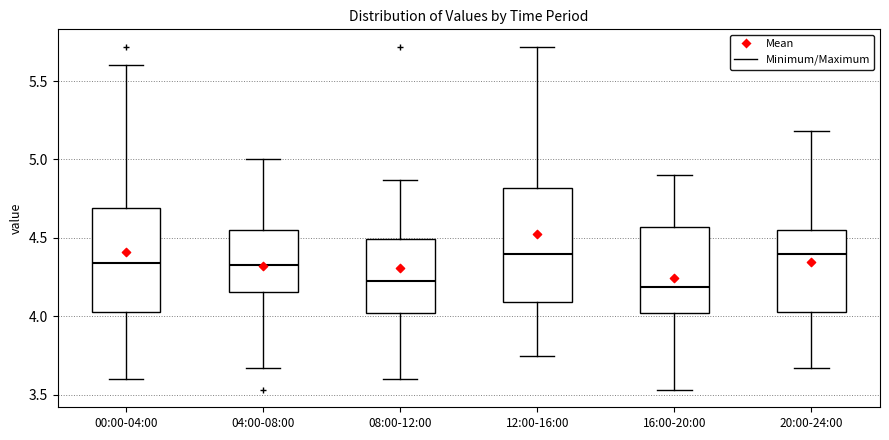

Reading left to right, read every box against the y-axis: the position of its median line, the range the box covers, and the ends of its whiskers. The values are not printed on the chart, so give them approximately, as read against the axis.

00:00-04:00: median 4.35, box 4.05 to 4.70, whiskers 3.60 to 5.60
04:00-08:00: median 4.35, box 4.15 to 4.55, whiskers 3.65 to 5.00
08:00-12:00: median 4.25, box 4.00 to 4.50, whiskers 3.60 to 4.85
12:00-16:00: median 4.40, box 4.10 to 4.80, whiskers 3.75 to 5.70
16:00-20:00: median 4.20, box 4.00 to 4.55, whiskers 3.55 to 4.90
20:00-24:00: median 4.40, box 4.05 to 4.55, whiskers 3.65 to 5.20